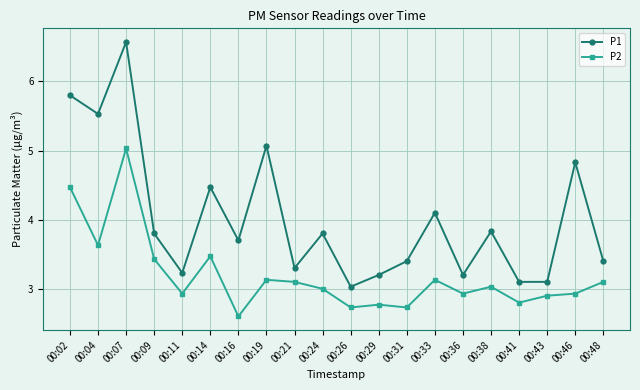

What is the difference between the P2 values at 00:41 and 00:11?

0.1